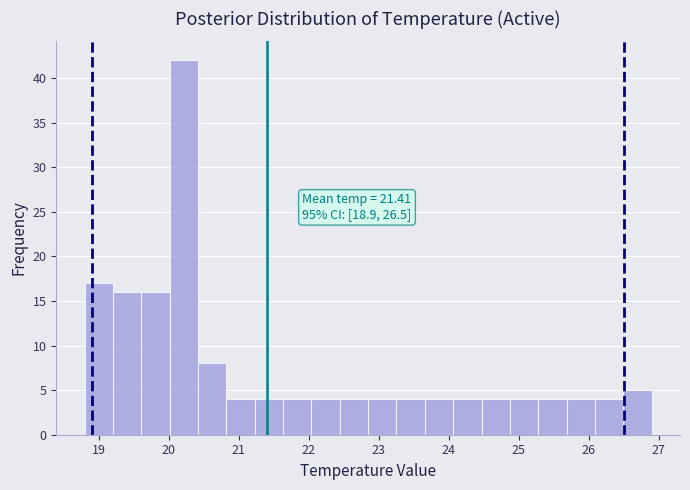

Which range on the x-axis has the tallest bar?

20.0 to 20.4